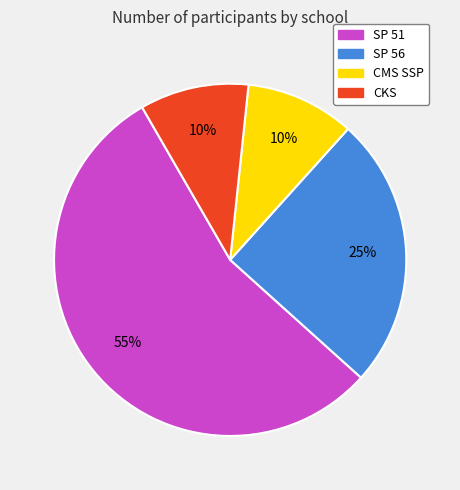

Do SP 51 and SP 56 together represent more than half of the pie?

Yes